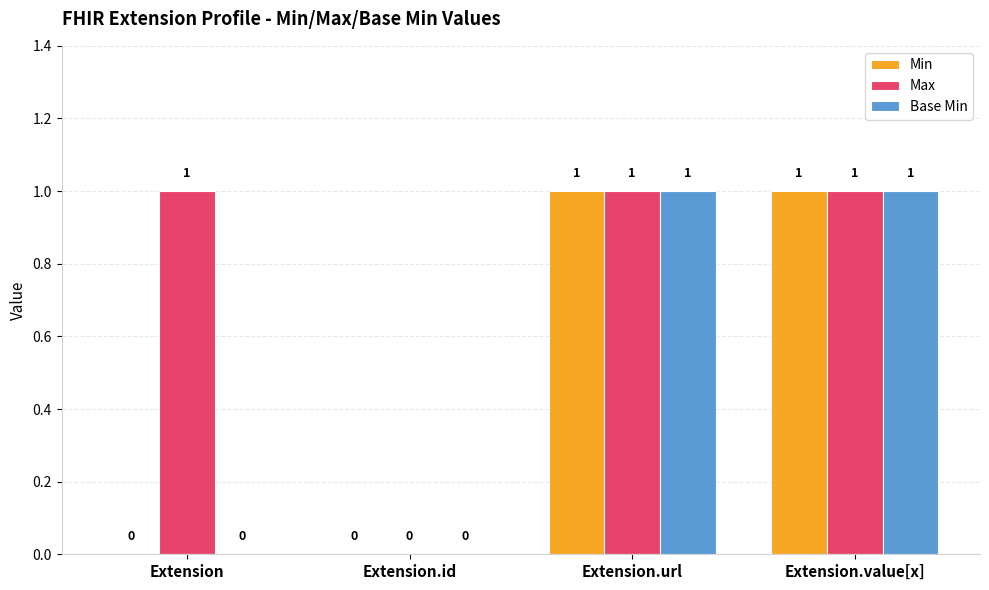

What is the sum of all Max values?

3